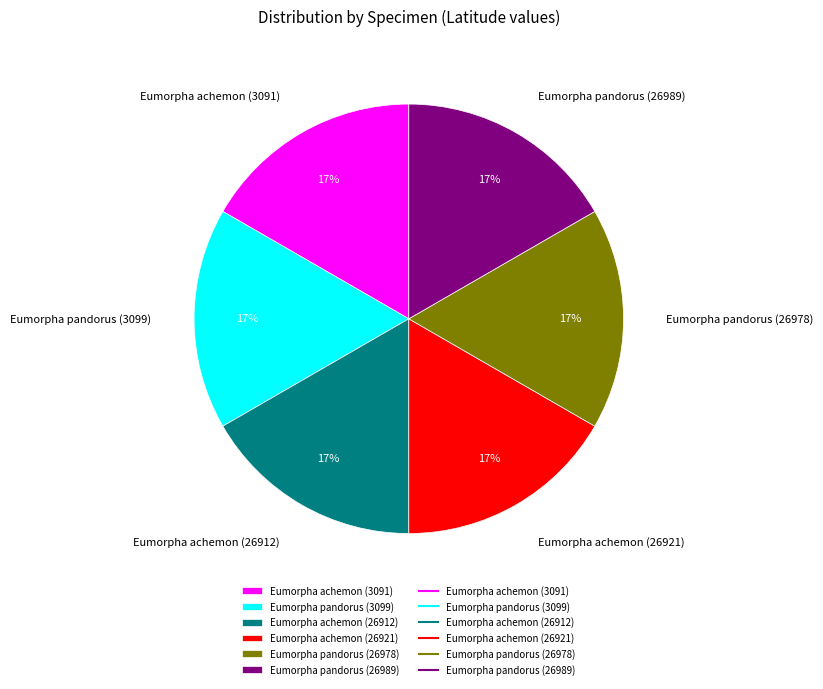

Count the number of slices in the pie.

6